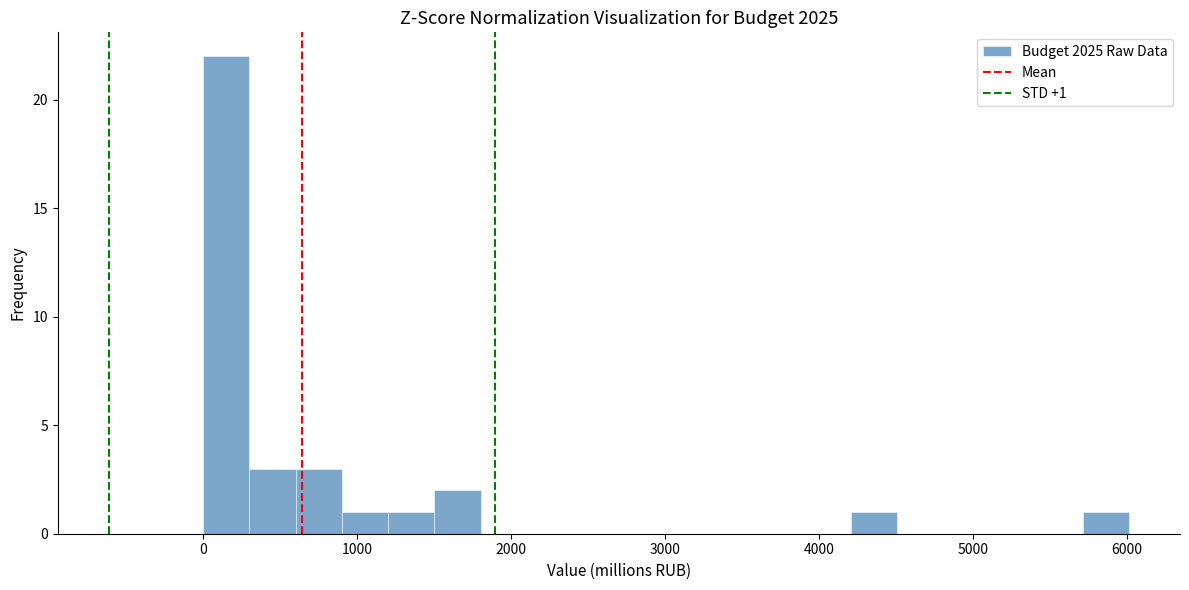

Around what value on the x-axis is the tallest bar? Give the approximate position of its centre, as read against the axis.

200